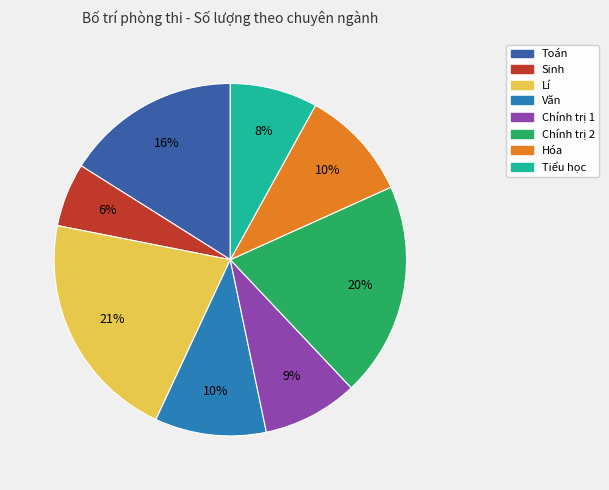

Approximately how many times larger is the value at Hóa compared to Chính trị 2?

0.5